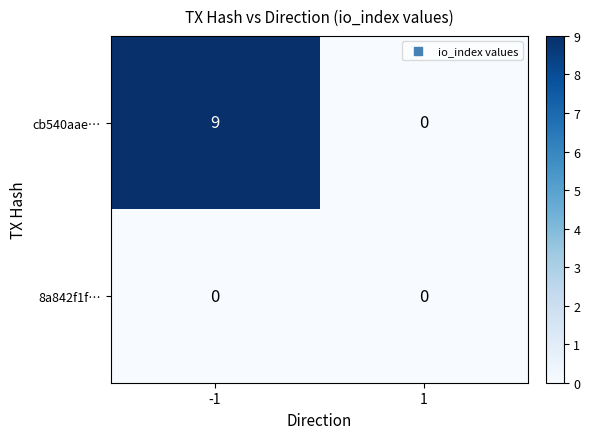

At which category is the sum across all series the highest?

-1